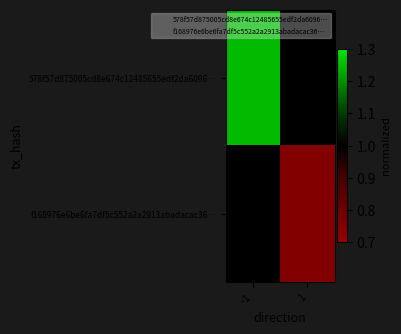

How many values in f168976e6be6fa7df5c552a2a2913abadacac36… are above zero?

1